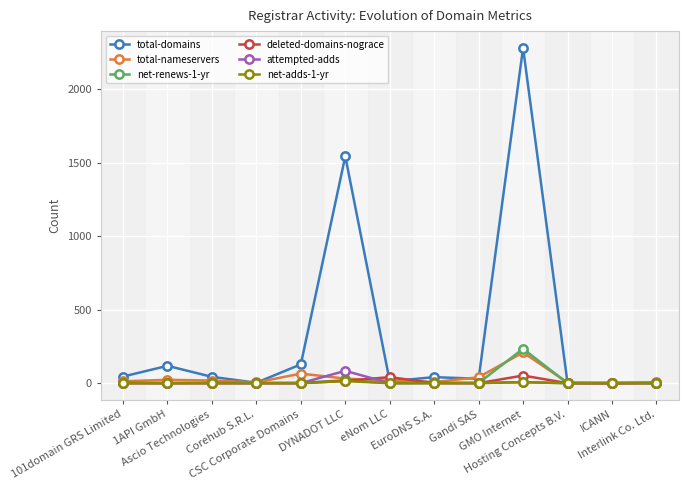

True or false: total-domains has more than 1 points higher than both neighbors.

True